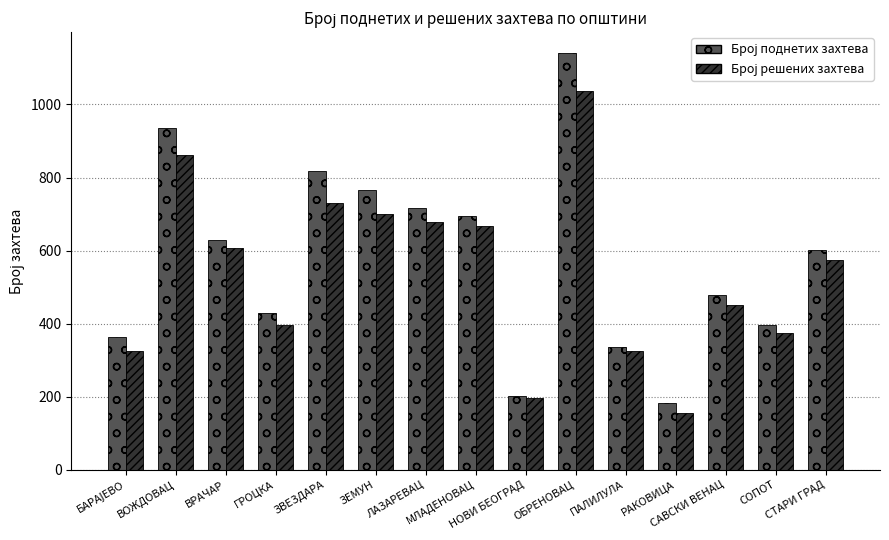

What is the minimum value shown in the chart?

155